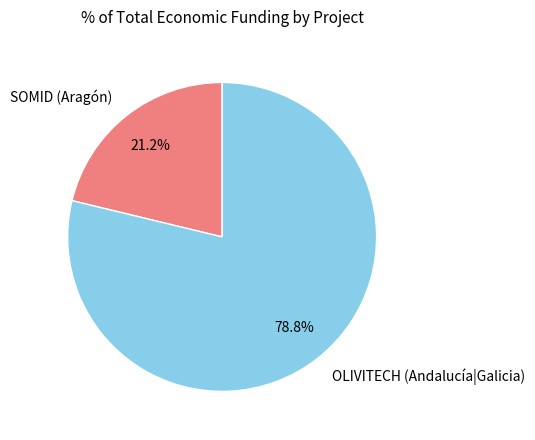

What portion of the pie excludes SOMID (Aragón)?

78.8%